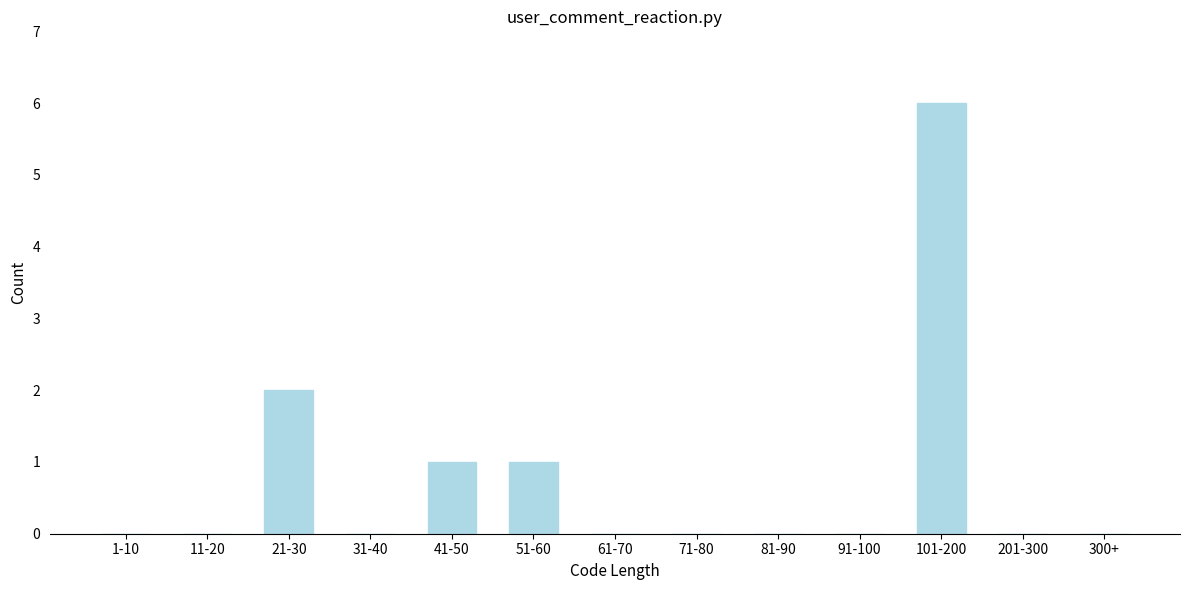

Reading left to right, transcribe all the data shown in this chart.

1-10=0	11-20=0	21-30=2	31-40=0	41-50=1	51-60=1	61-70=0	71-80=0	81-90=0	91-100=0	101-200=6	201-300=0	300+=0